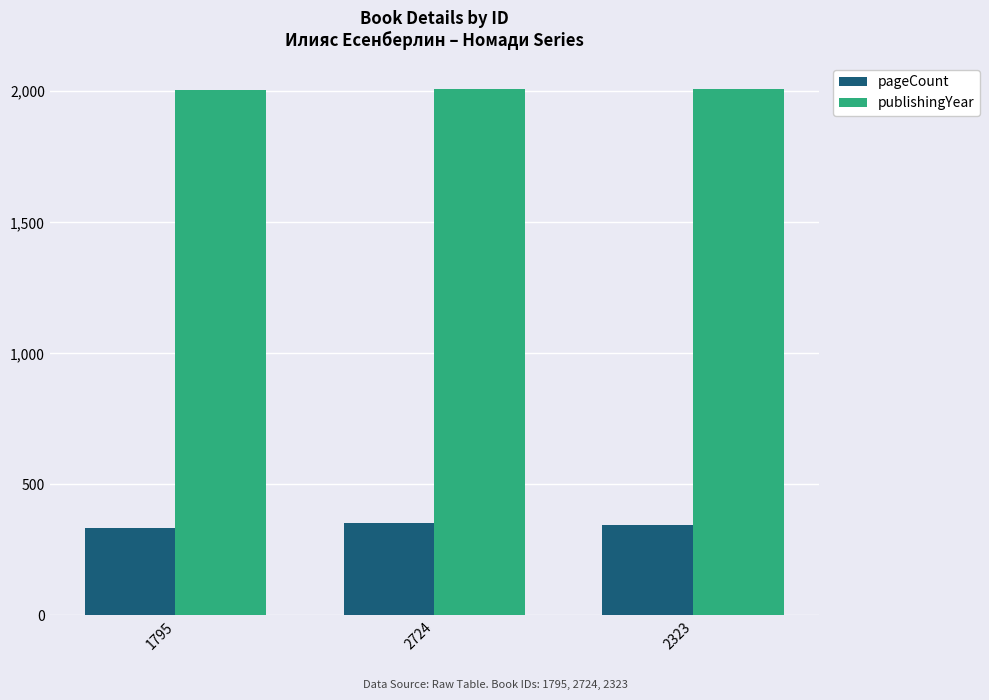

At how many categories does at least one series exceed 1912?

3